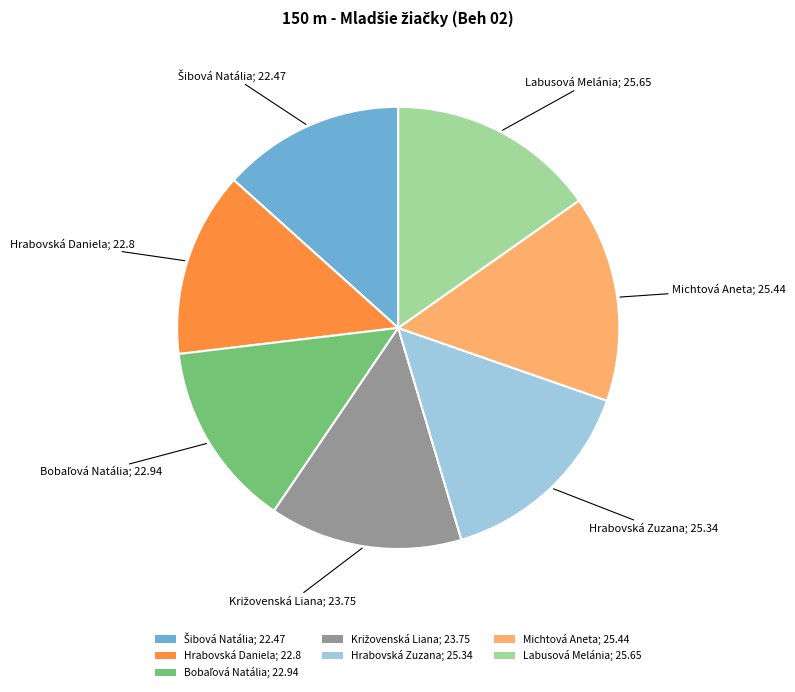

Is there a majority slice in this chart?

No